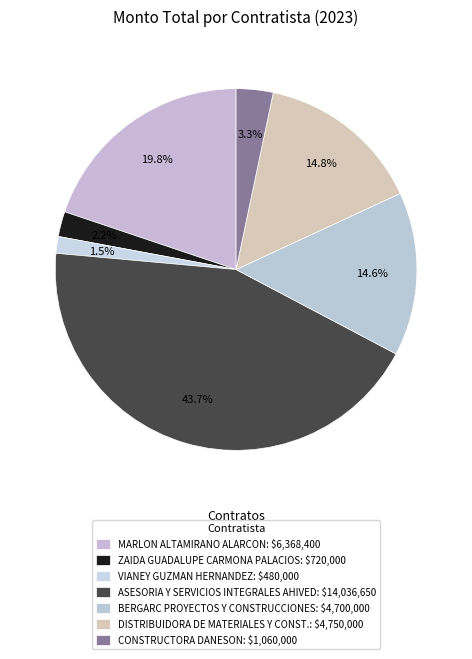

How many segments does this pie chart have?

7